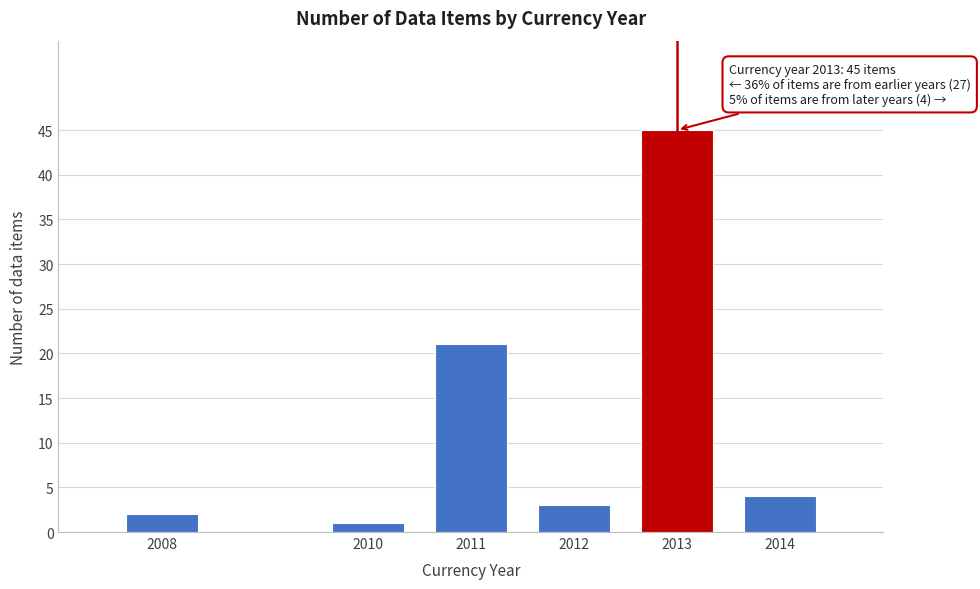

Reading right to left, transcribe all the data shown in this chart.

2014=4	2013=45	2012=3	2011=21	2010=1	2008=2